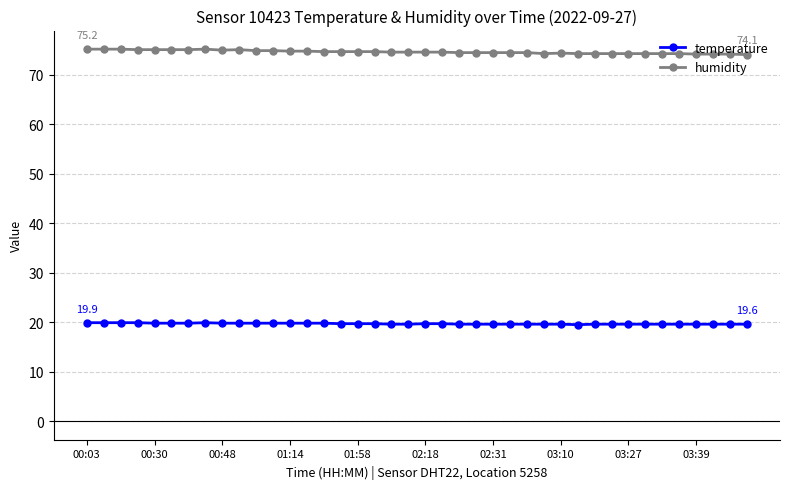

At how many categories does at least one series exceed 46?

40